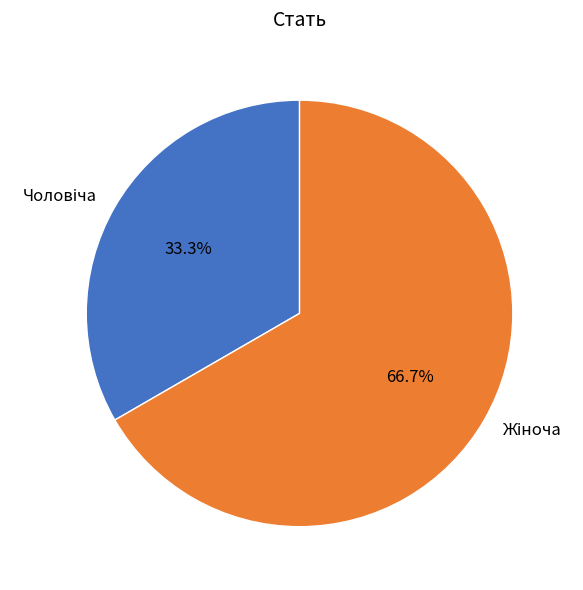

Is there any slice that represents more than half of the pie?

Yes